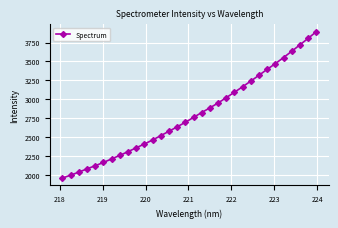

What is the minimum value shown in the chart?

1959.1